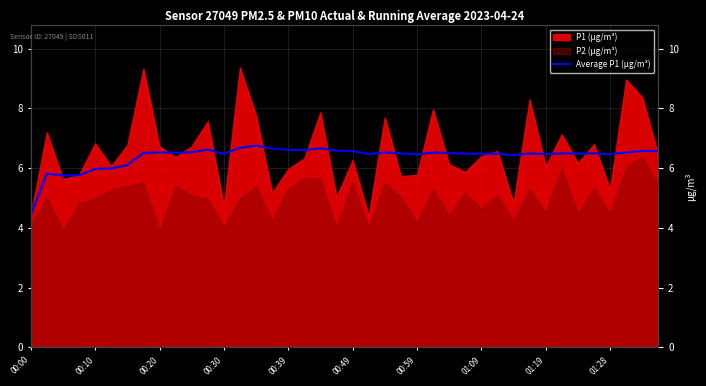

Where is the data nearest to the value 5?

00:00